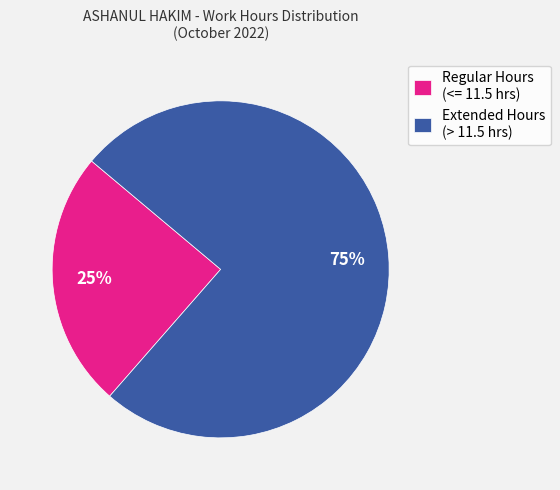

Is the sum of Extended Hours (> 11.5 hrs) and Regular Hours (<= 11.5 hrs) greater than half?

Yes